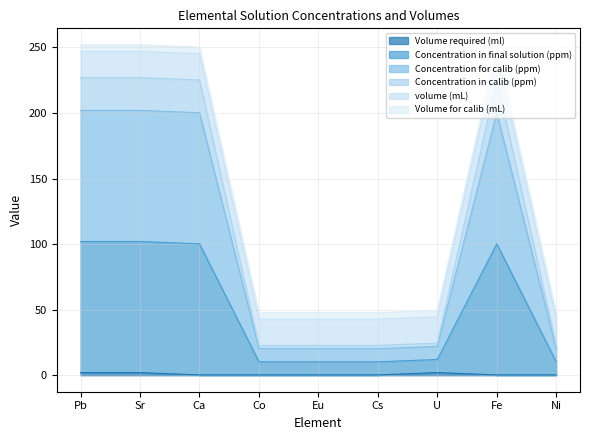

What position from the right is Pb?

9